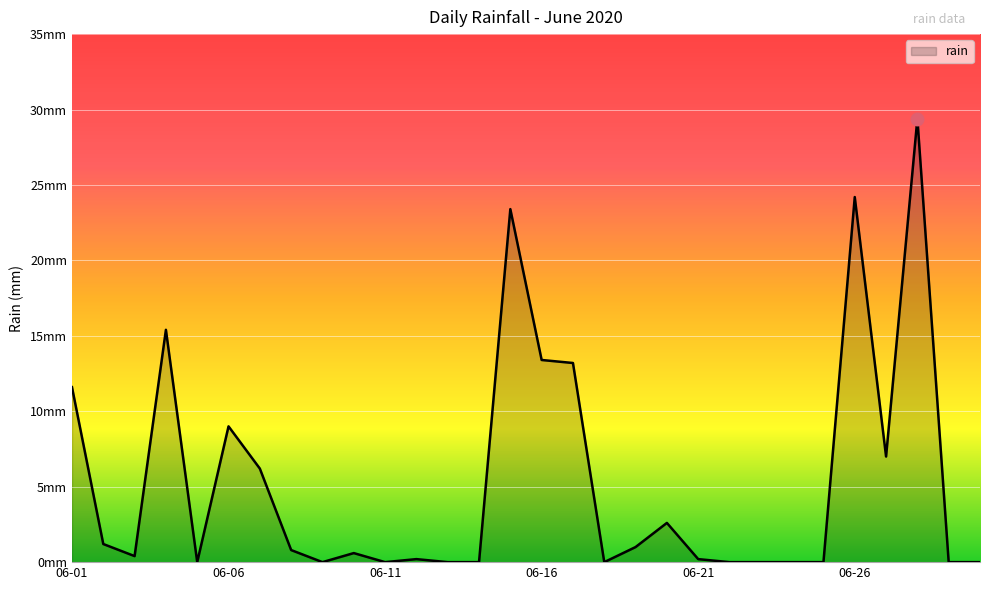

Does the chart display data point markers on the line(s)?

No